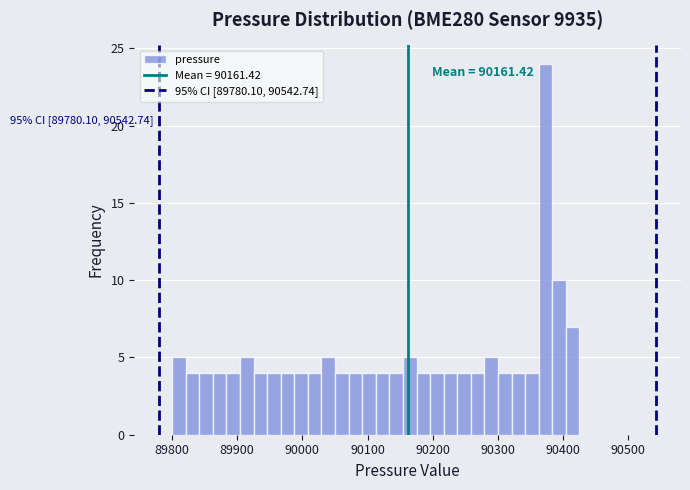

Read against the x-axis, roughly where is the centre of the tallest bar?

90370